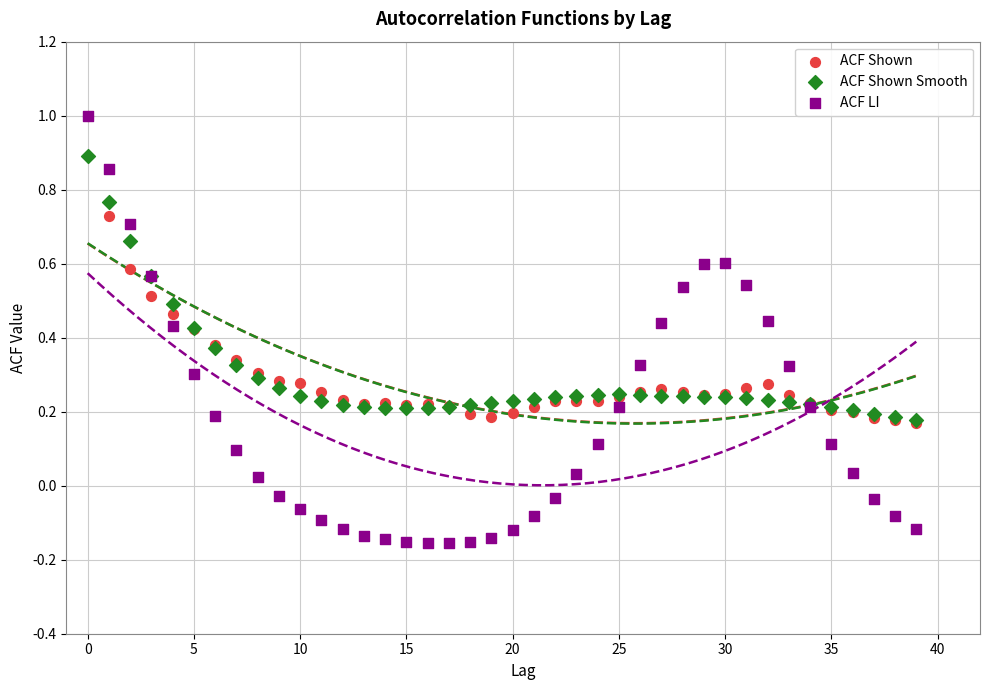

Which series has the widest spread of Y values?

ACF LI